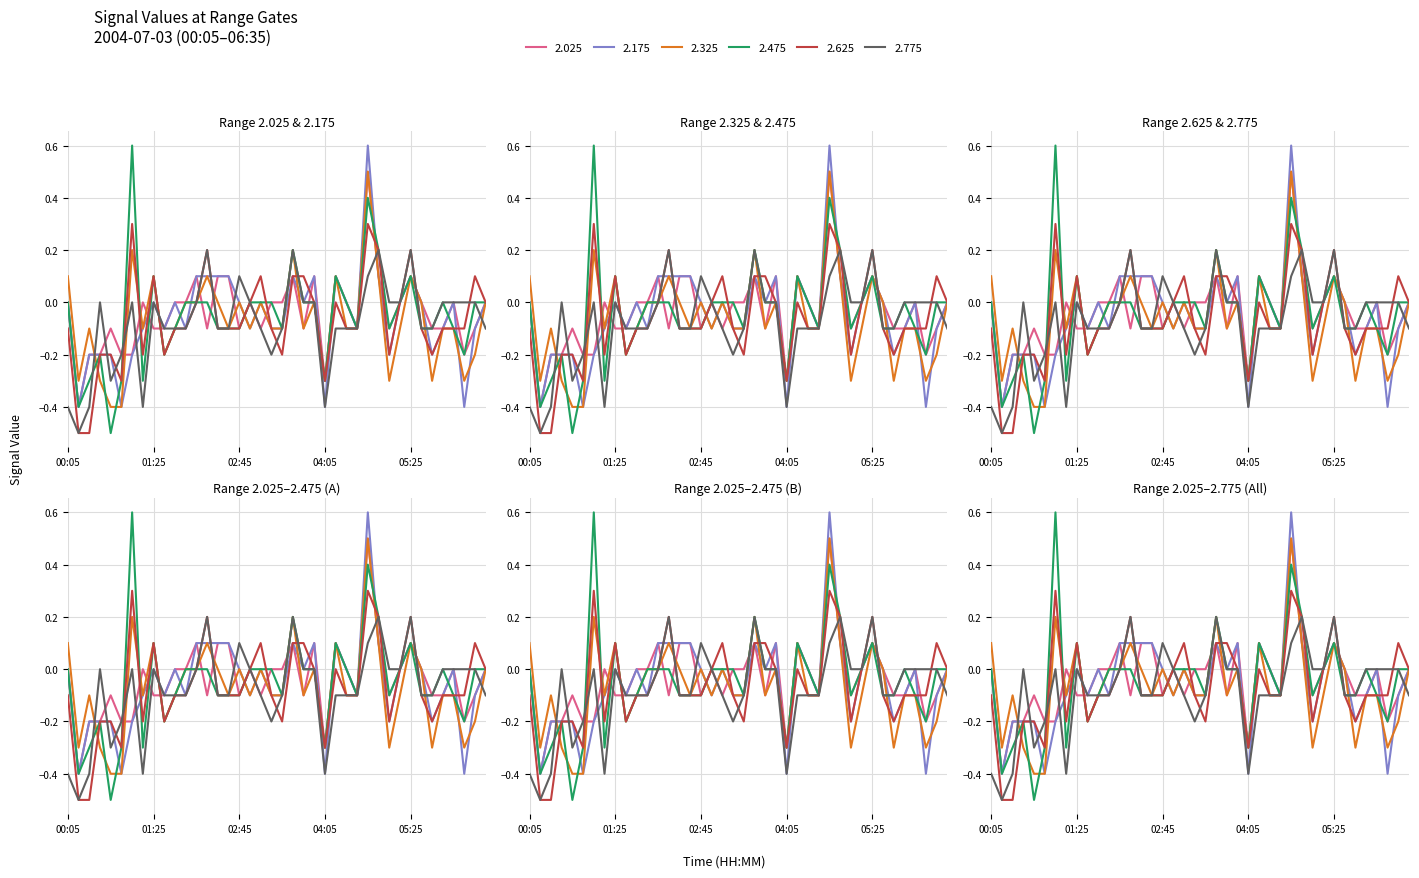

What is the label of the 31st point from the left?

05:05